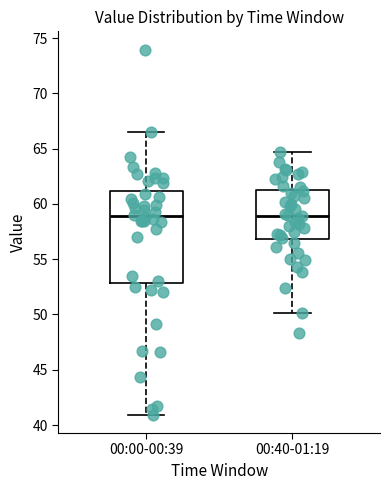

Where does the median line of the box for 00:40-01:19 sit on the y-axis? The values are not printed on the chart, so give them approximately, as read against the axis.

59.0